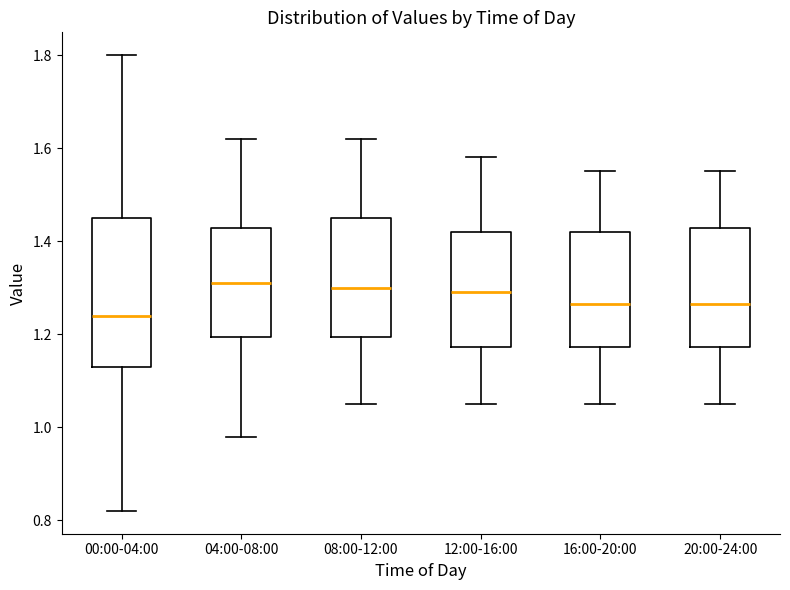

Reading left to right, read every box against the y-axis: the position of its median line, the range the box covers, and the ends of its whiskers. The values are not printed on the chart, so give them approximately, as read against the axis.

00:00-04:00: median 1.24, box 1.14 to 1.46, whiskers 0.82 to 1.80
04:00-08:00: median 1.32, box 1.20 to 1.42, whiskers 0.98 to 1.62
08:00-12:00: median 1.30, box 1.20 to 1.46, whiskers 1.06 to 1.62
12:00-16:00: median 1.30, box 1.18 to 1.42, whiskers 1.06 to 1.58
16:00-20:00: median 1.26, box 1.18 to 1.42, whiskers 1.06 to 1.56
20:00-24:00: median 1.26, box 1.18 to 1.42, whiskers 1.06 to 1.56